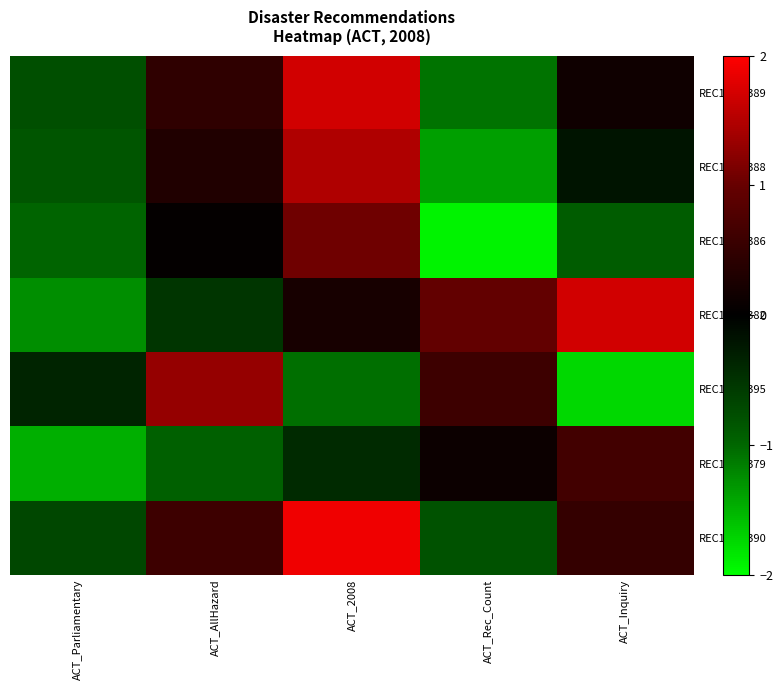

At which category is the sum across all series the highest?

ACT_2008